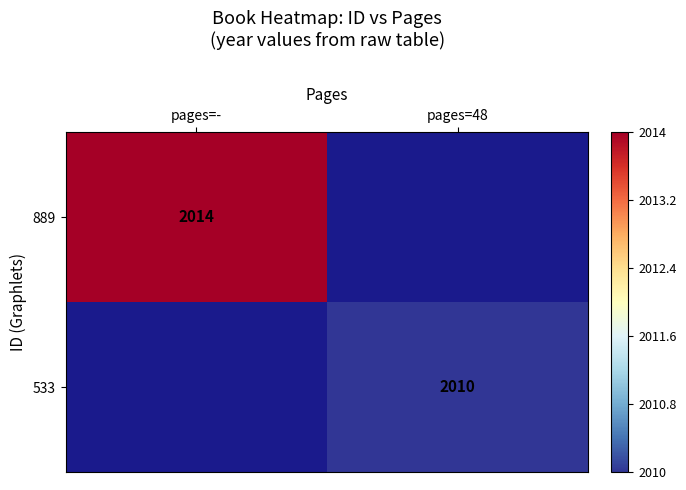

What is the maximum value shown in the chart?

1.0